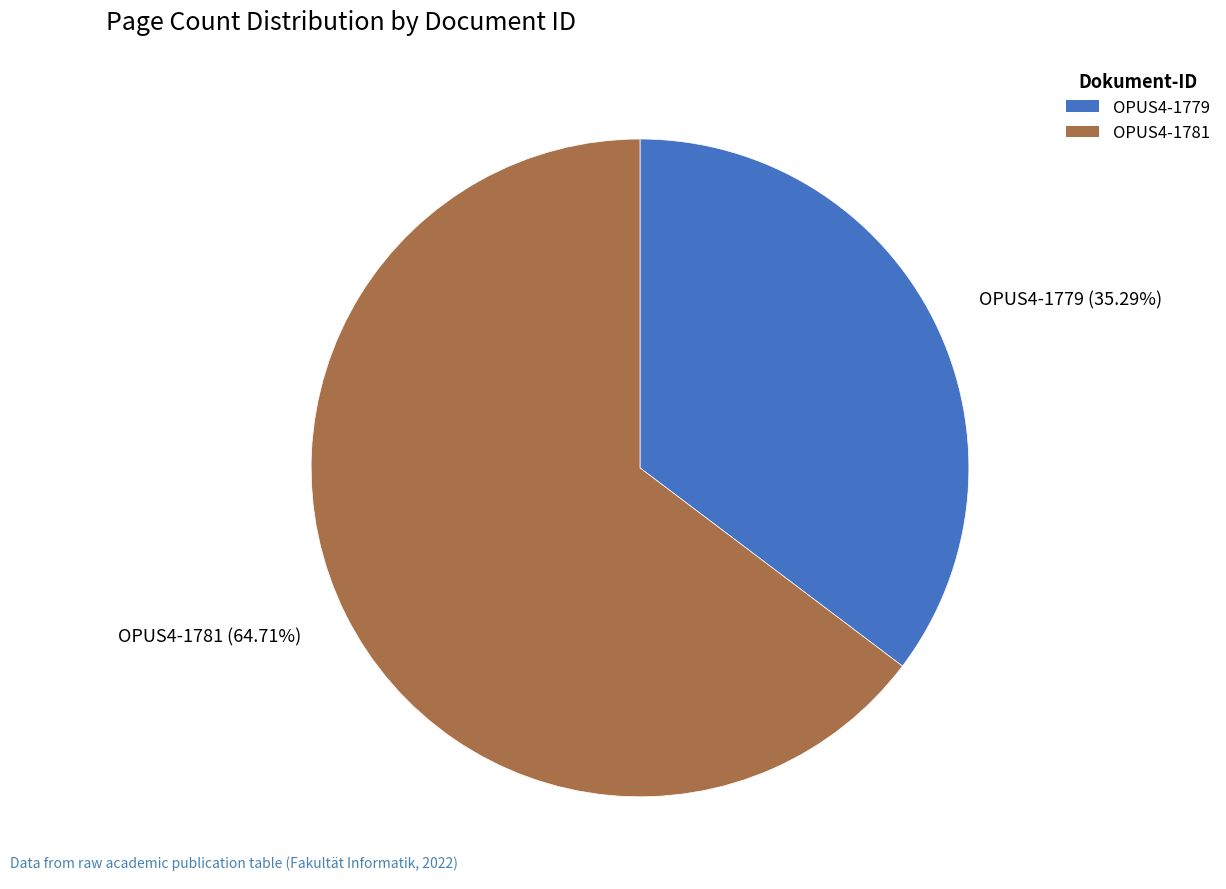

Does any single category account for the majority?

Yes